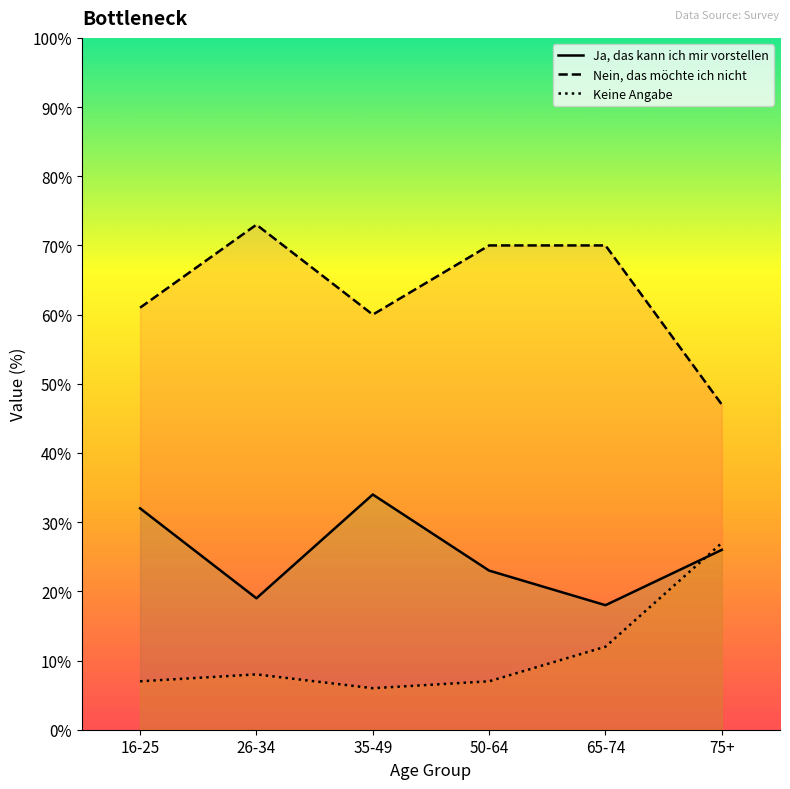

Which series has the largest range (max minus min)?

Nein, das möchte ich nicht